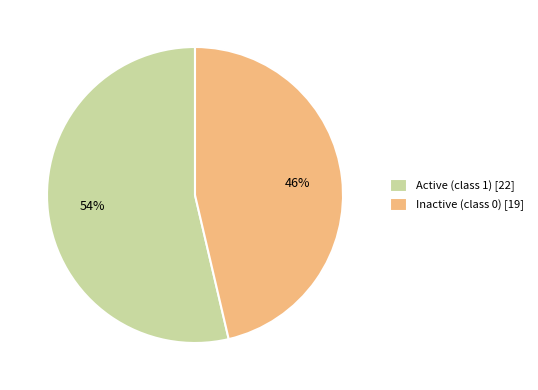

Rank the categories by value from lowest to highest.

Inactive (class 0) [19], Active (class 1) [22]